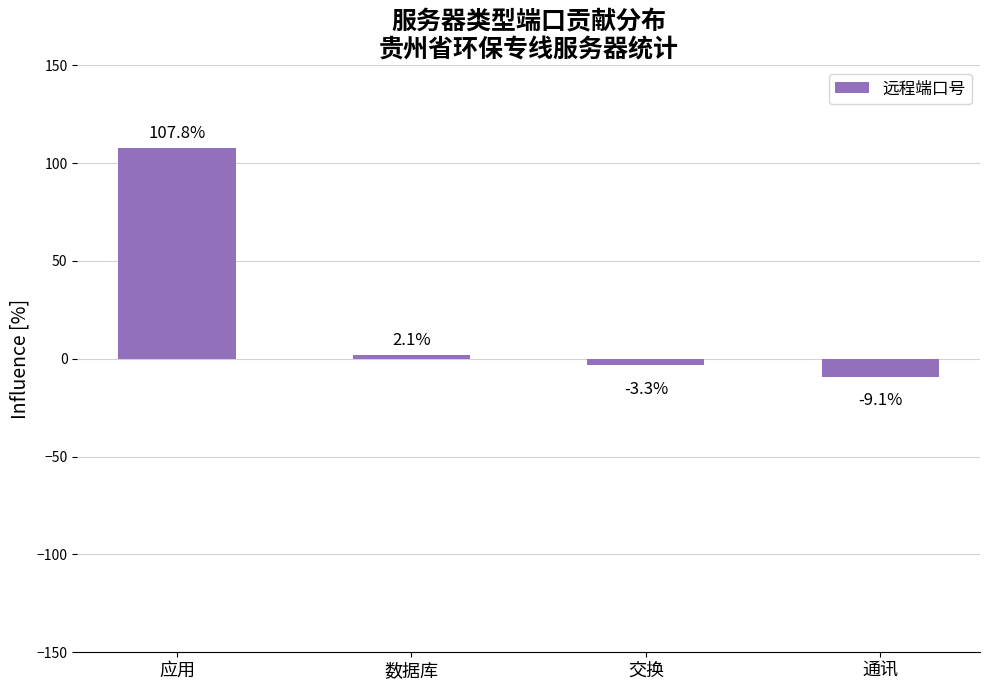

What is the average value?

24.4